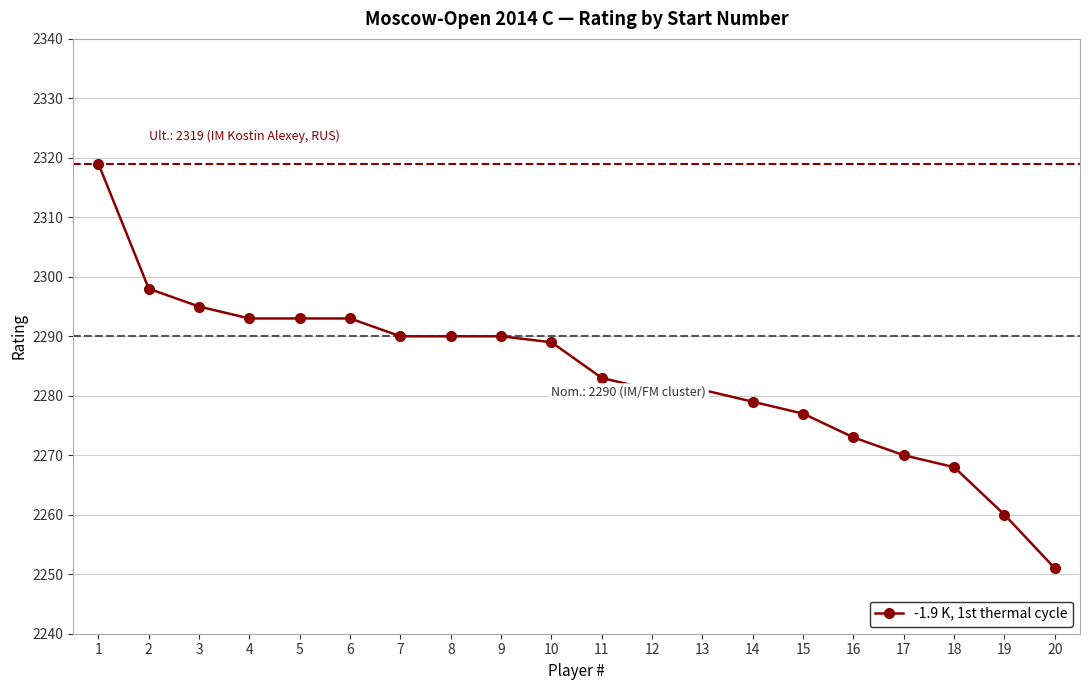

How many distinct data groups are displayed?

1